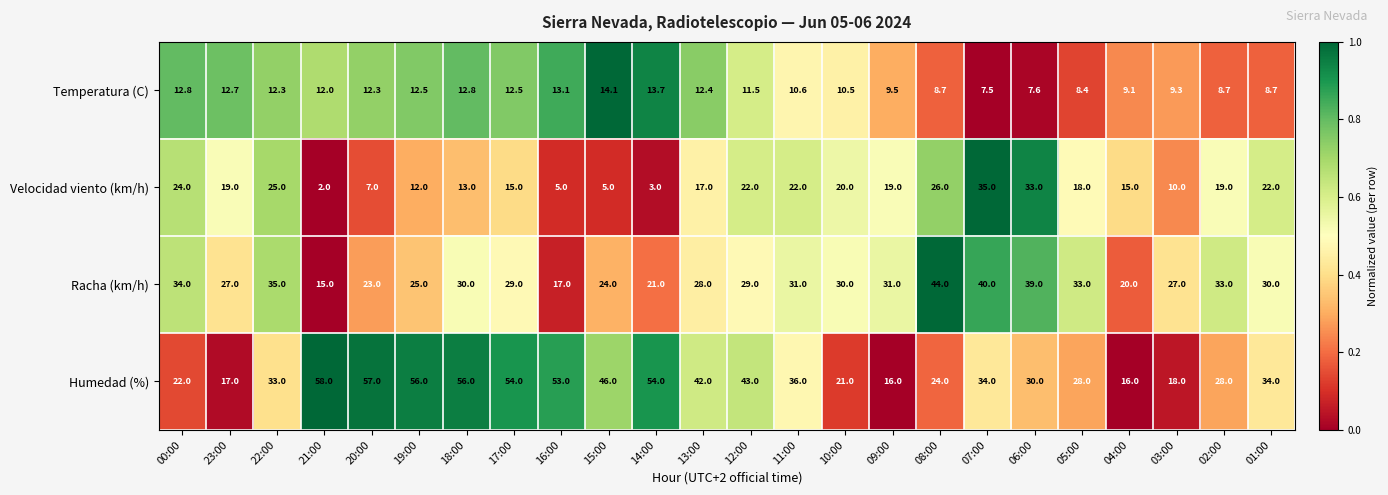

The Racha (km/h) series shows 7.1 at 12:00. True or false?

False